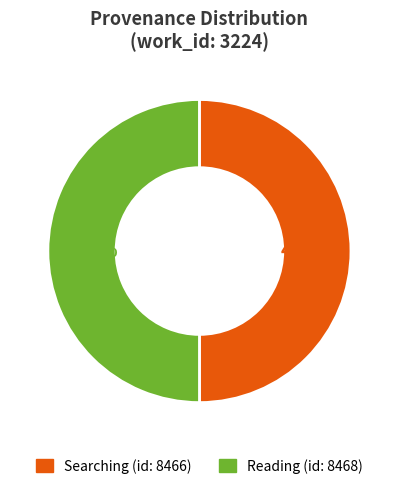

To the nearest percent, what is the average slice percentage?

50%